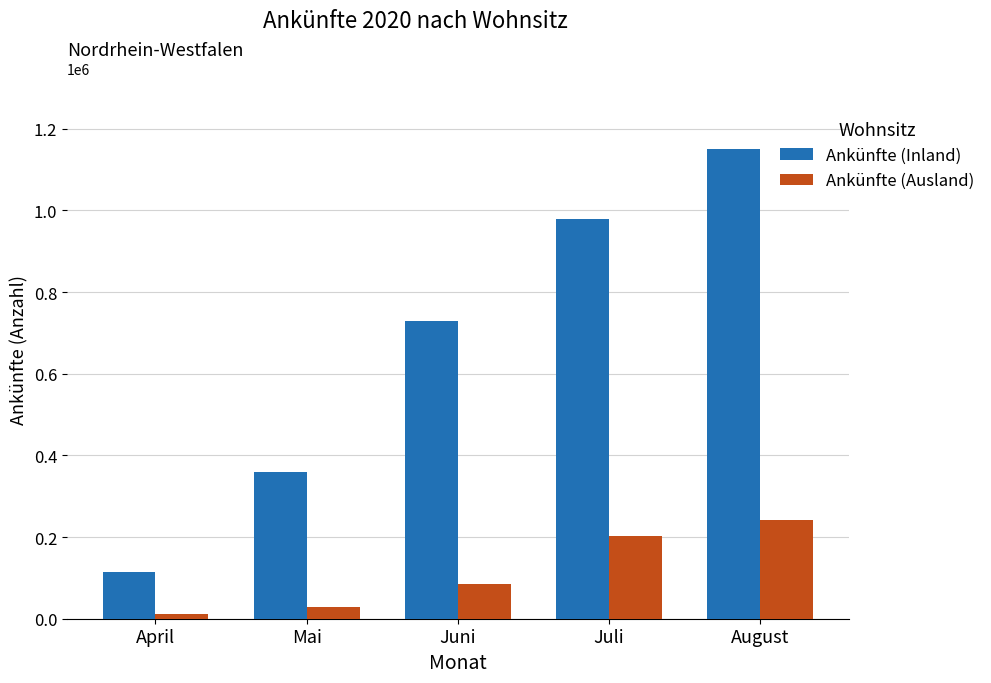

What is the label of the 5th bar from the right?

April